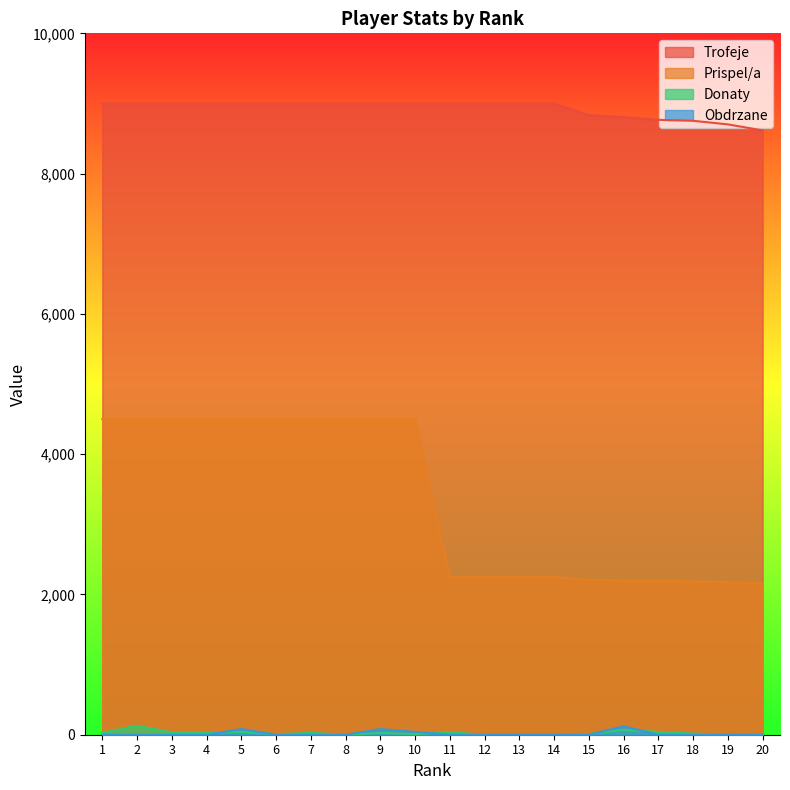

What is the difference between the highest and lowest values at 12?

9000